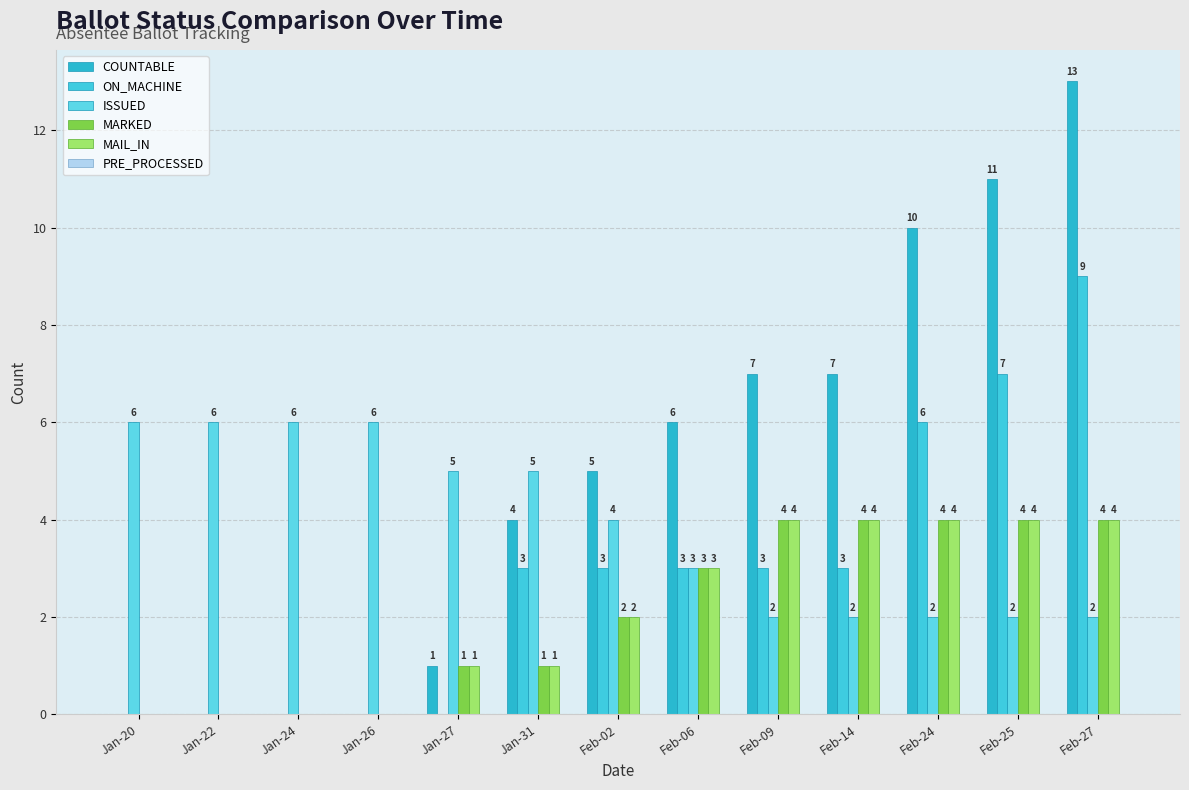

What is the lowest value of the ISSUED series?

2